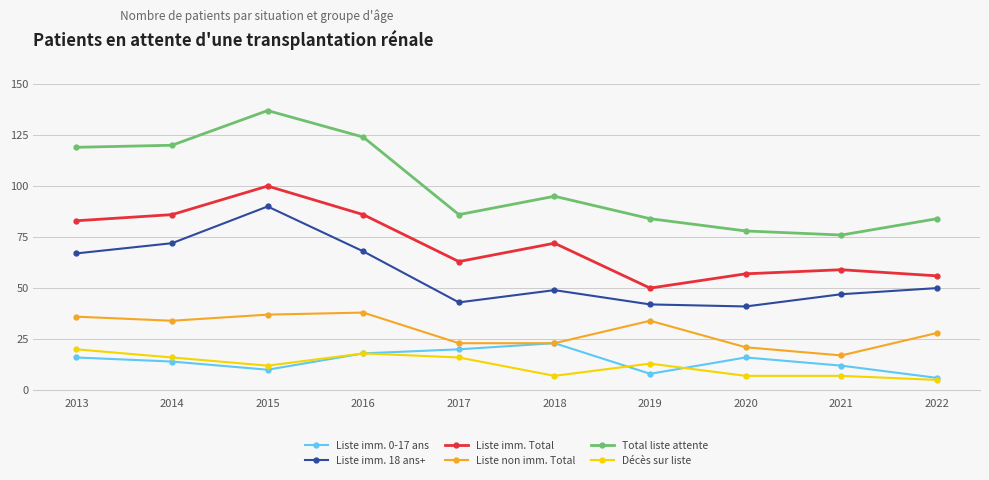

The value of Liste non imm. Total at 2016 is 51. True or false?

False